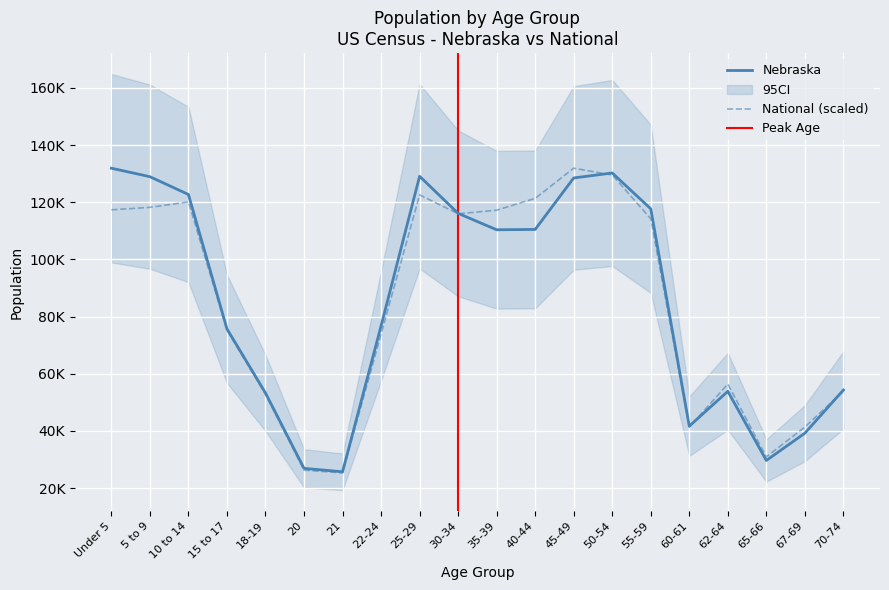

Reading left to right, list all the values displayed in this chart.

Nebraska: 131908.0	128928.0	122706.0	75679.0	53251.0	26880.0	25679.0	76717.0	129076.0	116100.0	110361.0	110477.0	128491.0	130235.0	117686.0	41651.0	53839.0	29648.0	39186.0	54292.0
National: 117344.2	118199.8	120108.2	75247.7	52778.6	26250.4	25292.9	73843.9	122574.9	115954.4	117218.0	121349.9	131908.0	129523.7	114227.5	41321.7	56369.0	30901.9	41331.2	53894.3